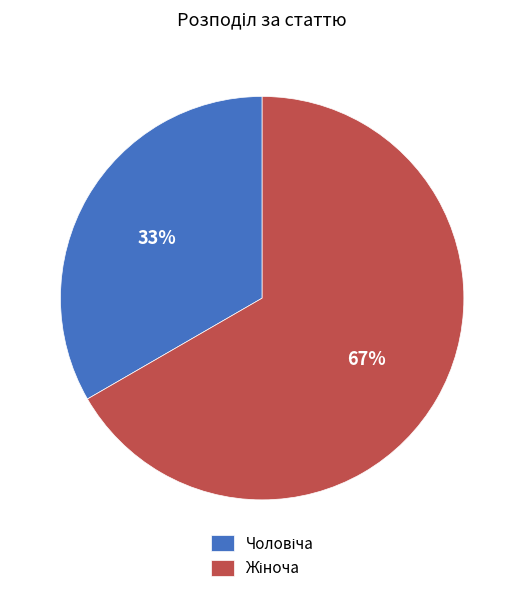

To the nearest percent, what is the average slice percentage?

50%